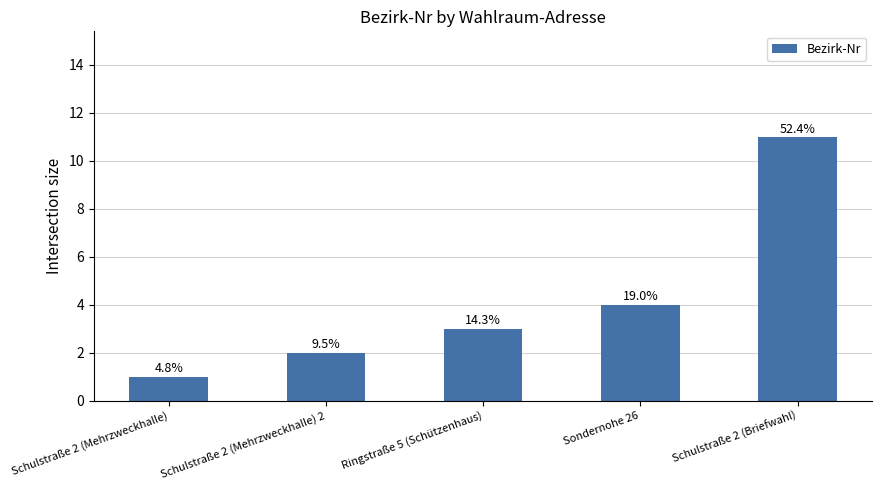

Rank the categories by value from highest to lowest.

Schulstraße 2 (Briefwahl), Sondernohe 26, Ringstraße 5 (Schützenhaus), Schulstraße 2 (Mehrzweckhalle) 2, Schulstraße 2 (Mehrzweckhalle)